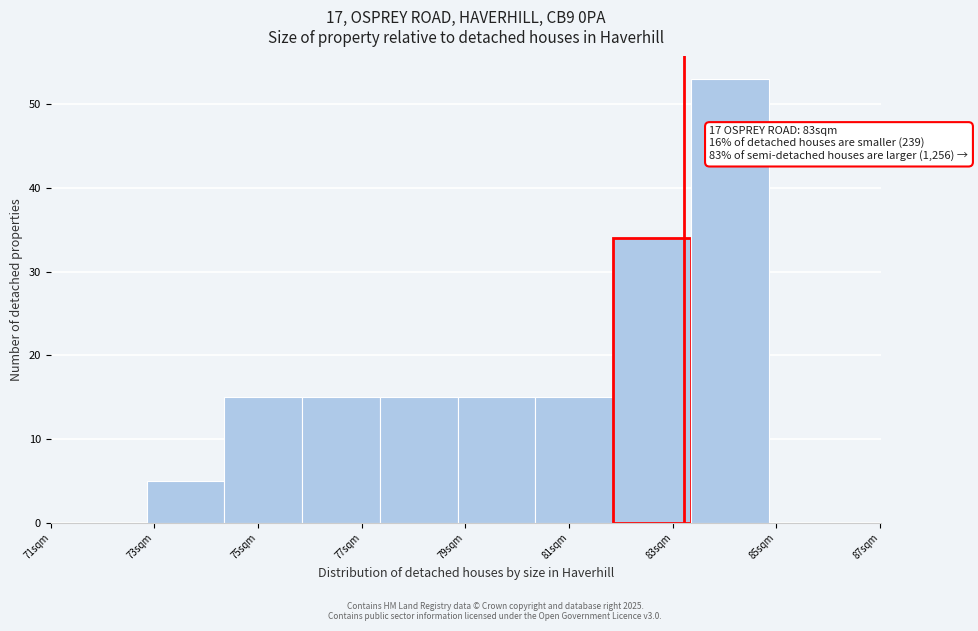

Which range on the x-axis has the tallest bar?

83.35 to 84.85